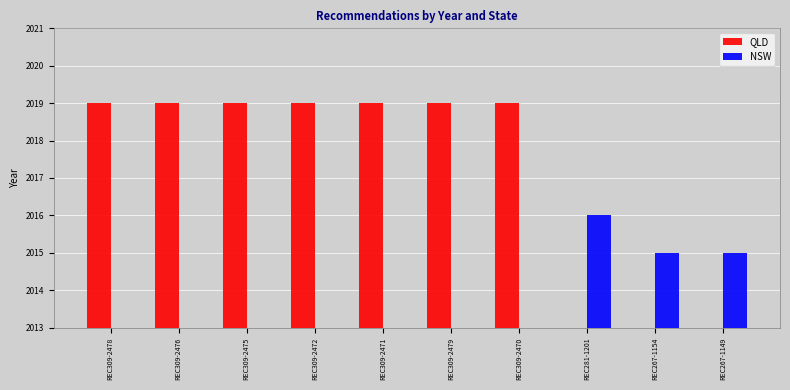

Which has a higher value, REC281-1201 or REC309-2470?

REC309-2470